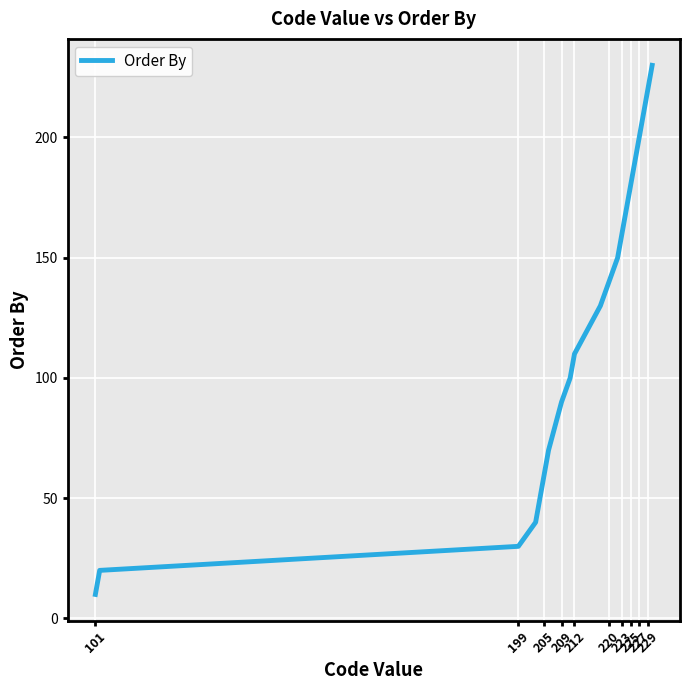

True or false: there are more than 0 points higher than both neighbors.

False